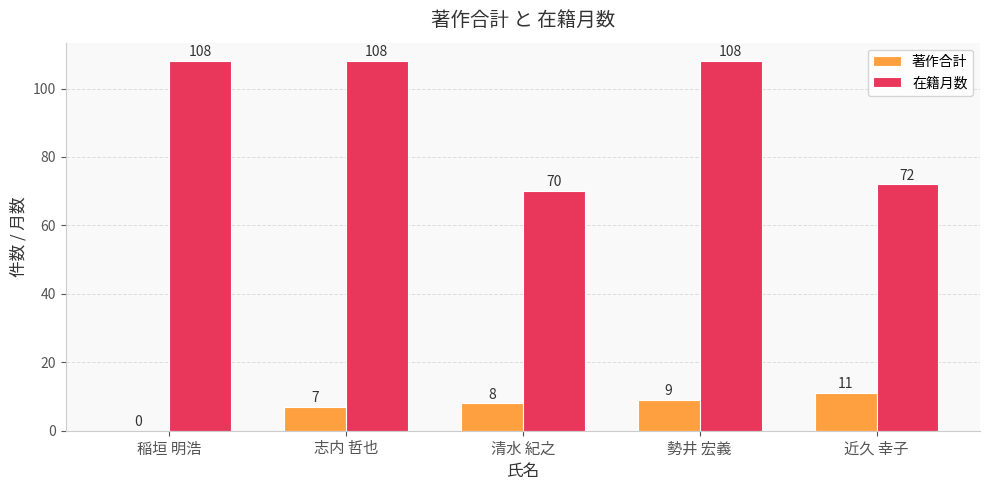

What is the difference between the 著作合計 values at 志内 哲也 and 近久 幸子?

4